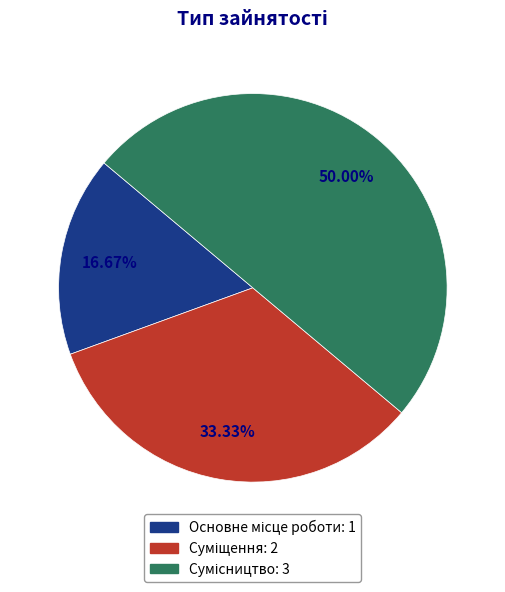

What percentage is the Сумісництво slice, to the nearest percent?

50%